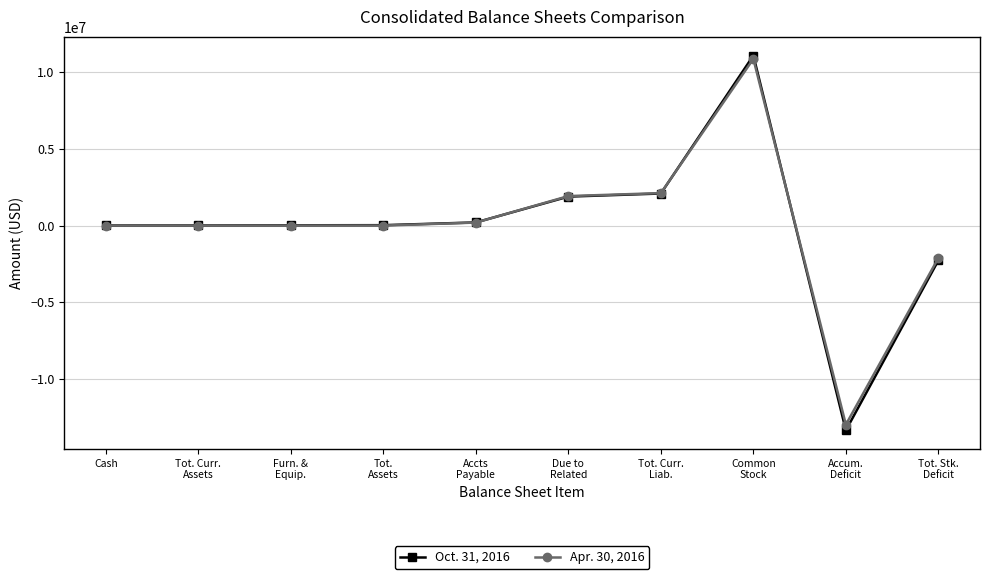

How many data points does each series have?

10